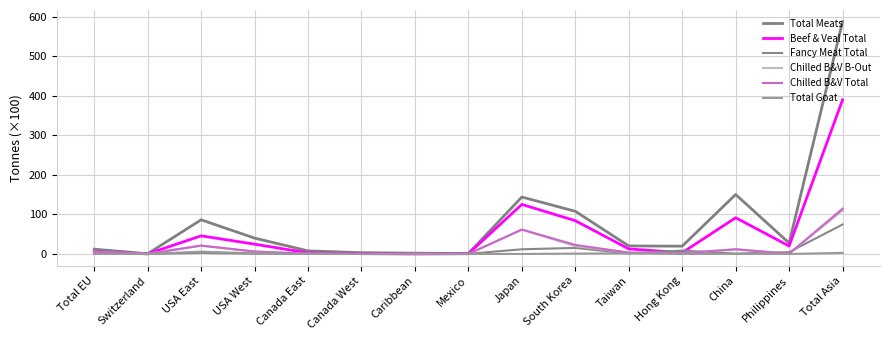

True or false: Fancy Meat Total and Chilled B&V Total intersect in this chart.

True